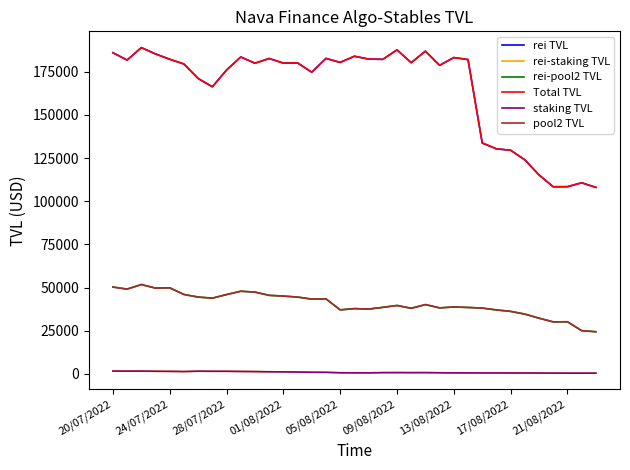

What is the difference between the maximum and minimum values in the pool2 TVL series?

27338.7